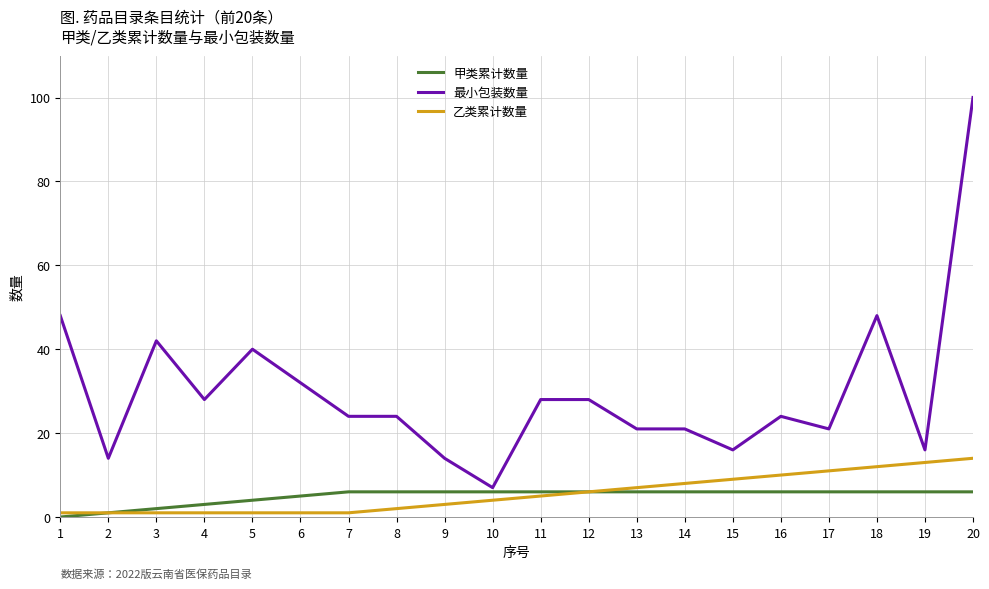

At 4, list the series in order from smallest to largest.

乙类累计数量, 甲类累计数量, 最小包装数量